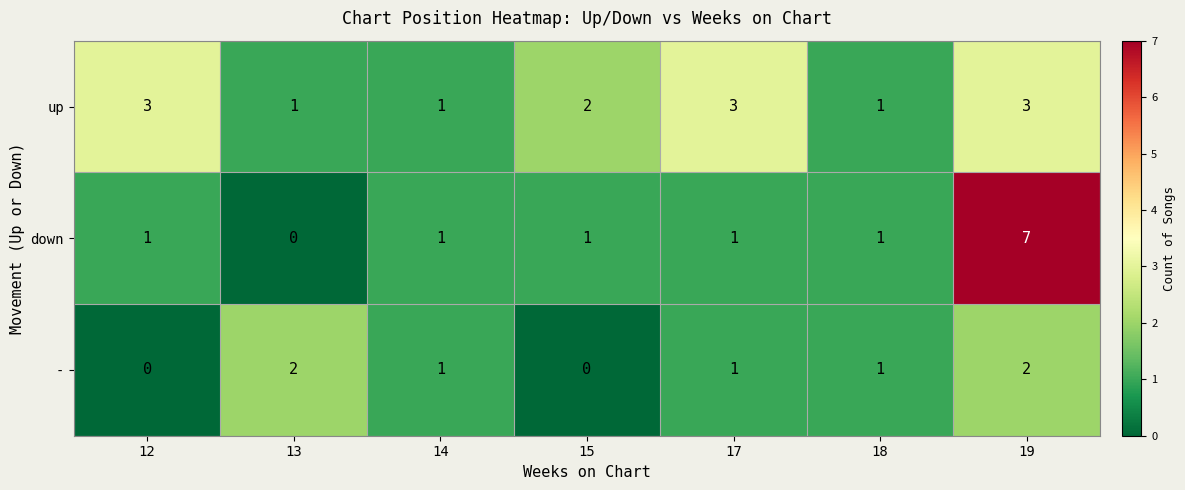

The up series shows 2 at 18. True or false?

False